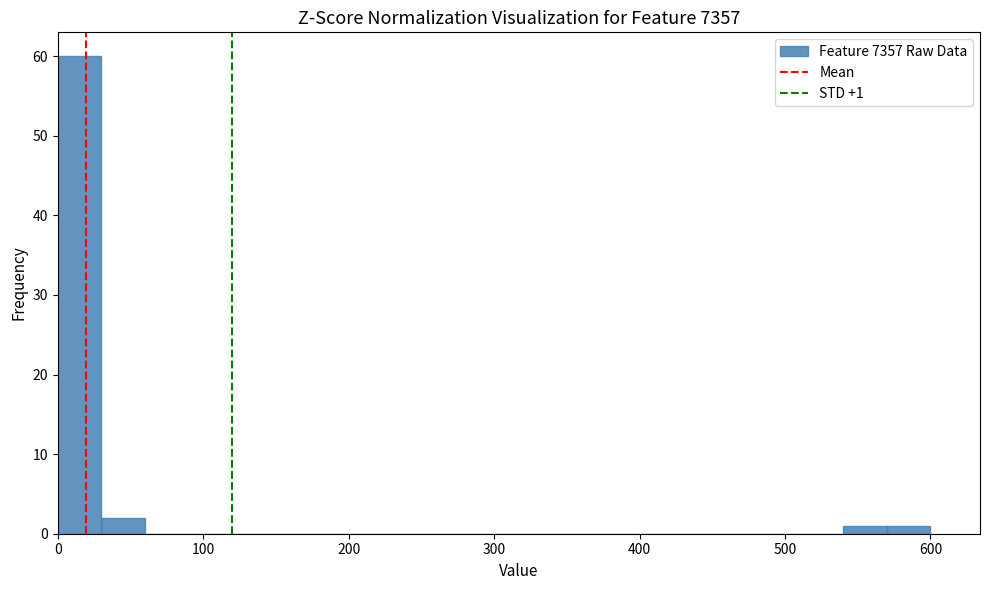

Read against the x-axis, roughly where is the centre of the tallest bar?

20